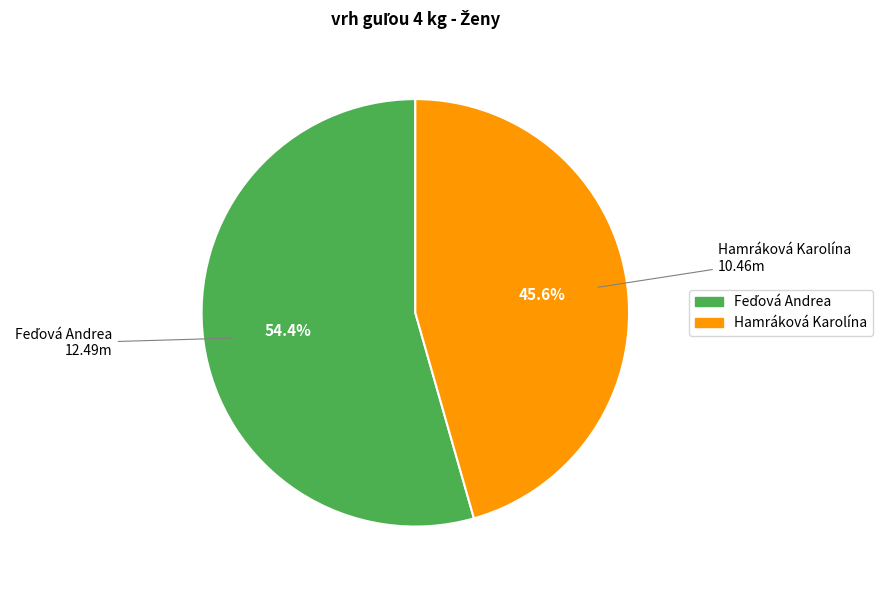

To the nearest percent, what percentage of the pie is Hamráková Karolína?

46%